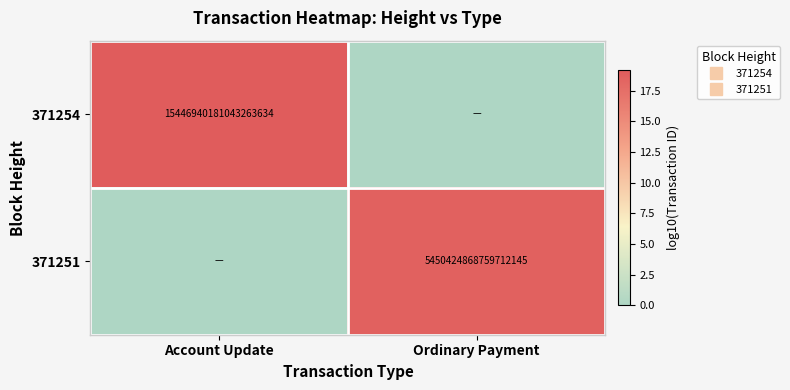

Rank the series by their average value, from highest to lowest.

371254, 371251